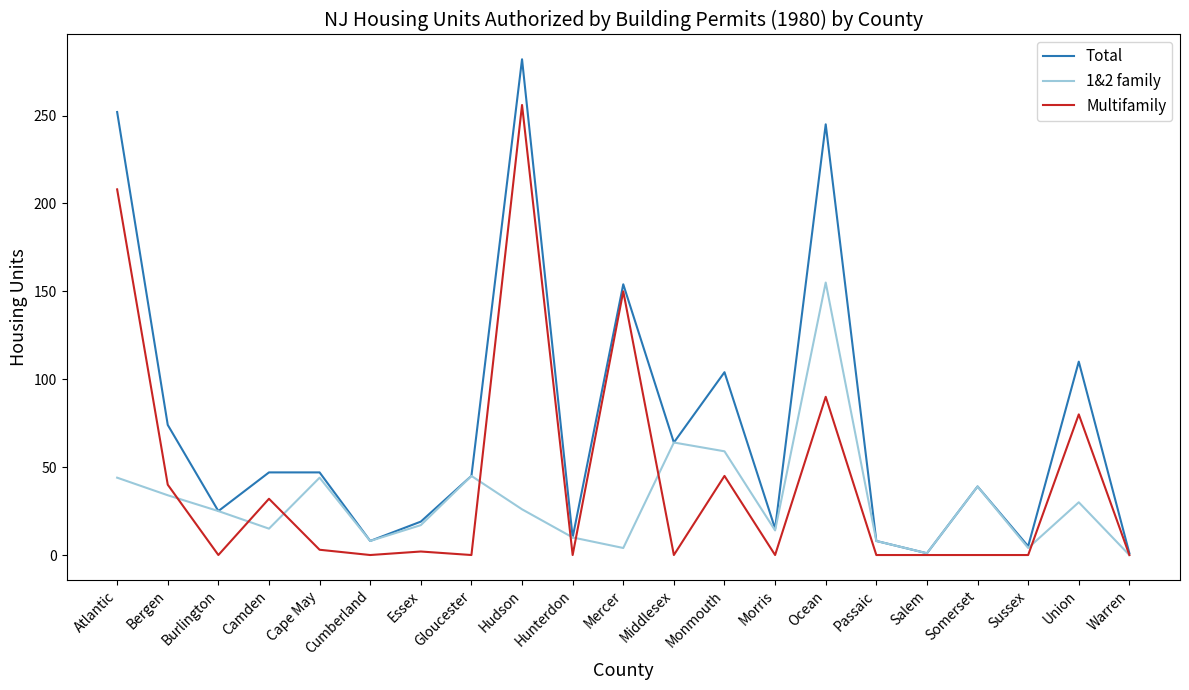

The value of Total at Cumberland is 8. True or false?

True